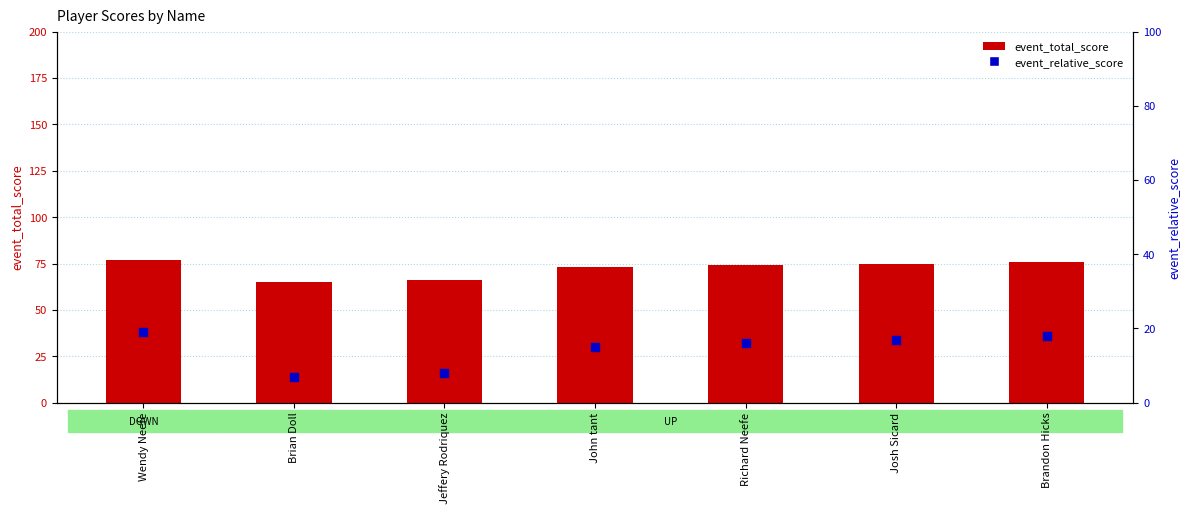

At how many categories does at least one series exceed 46?

7